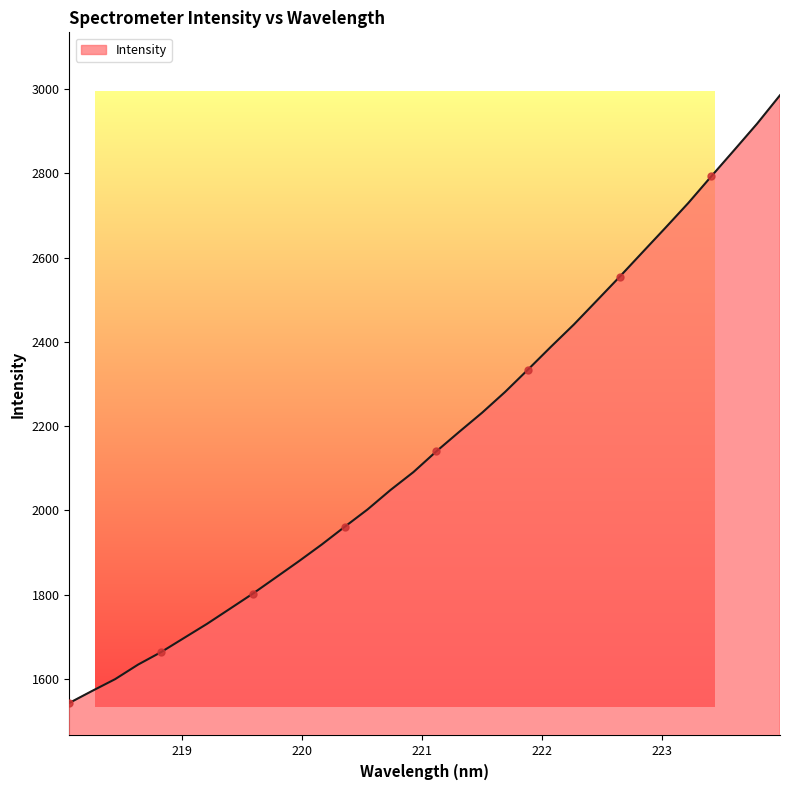

What is the smallest value displayed?

1543.4